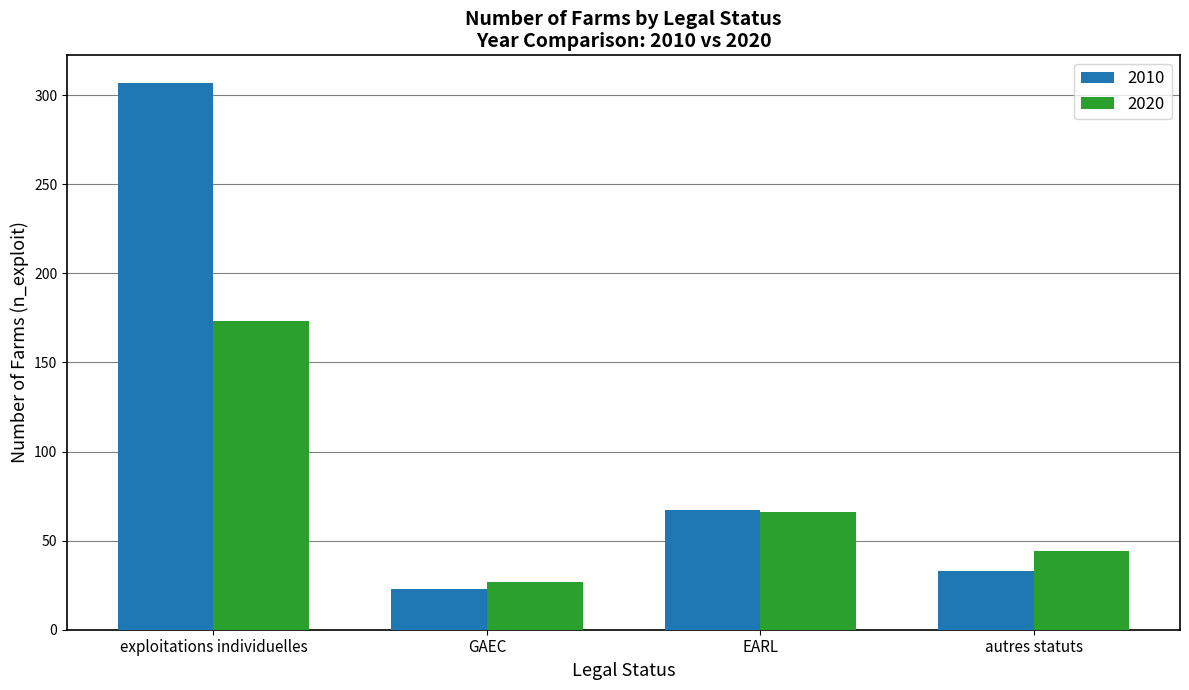

Is it true that 2010 equals 67 at EARL?

True